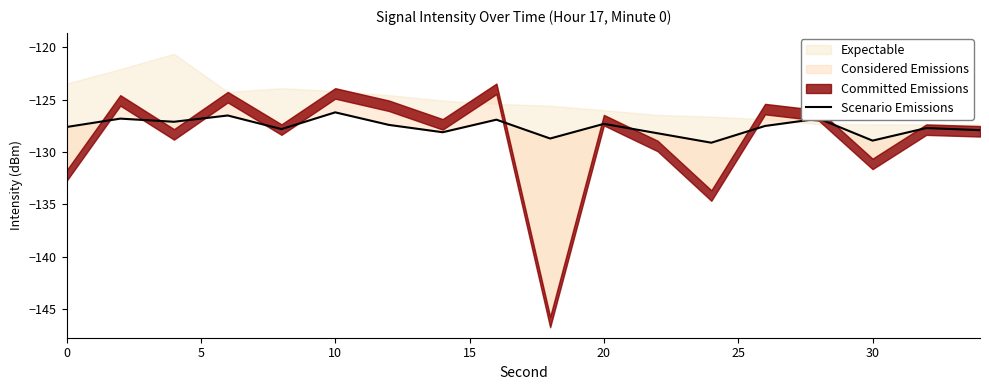

How many points are higher than both their immediate neighbors (excluding endpoints)?

7